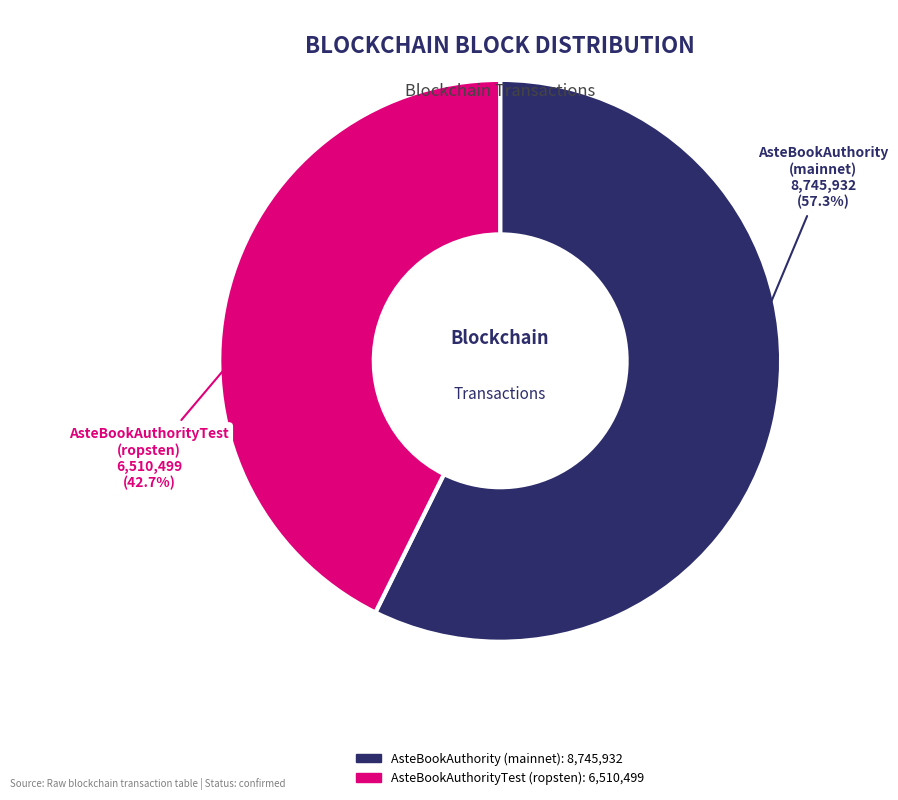

How many slices are in this pie chart?

2